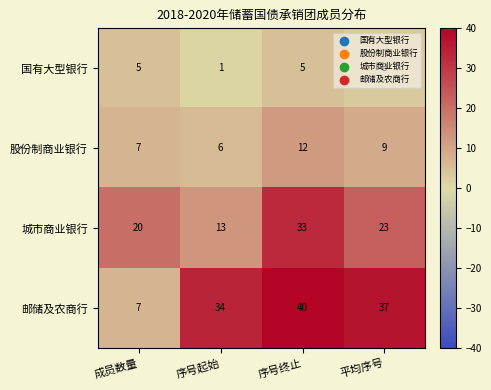

Count the 股份制商业银行 values in the range 7 to 12.

3